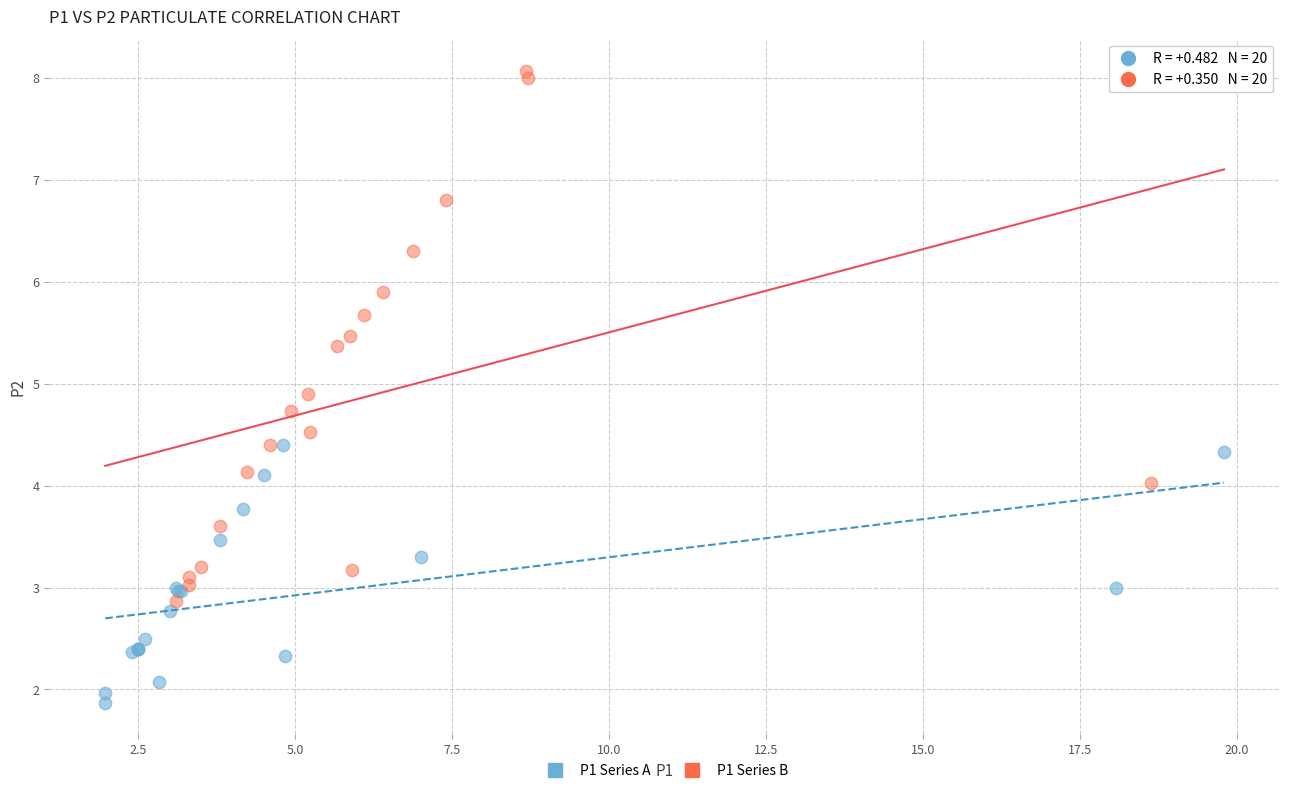

Which series reaches the minimum Y coordinate?

P1 Series A